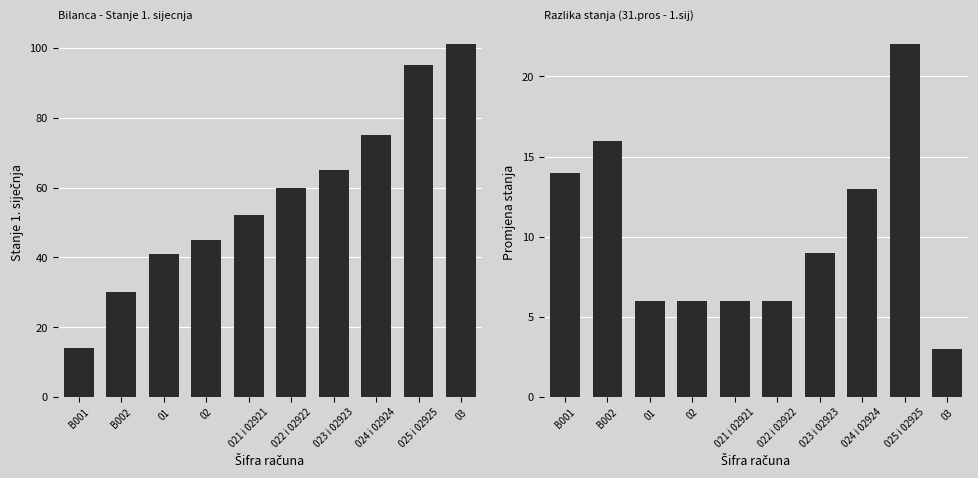

Which category has the lowest value in the Stanje 1. siječnja series?

B001